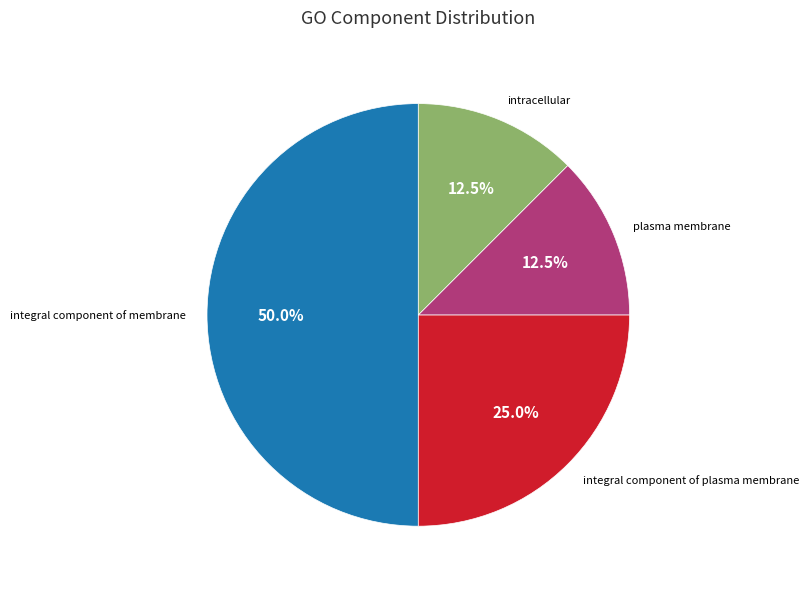

To the nearest percent, what is the average slice percentage?

25%